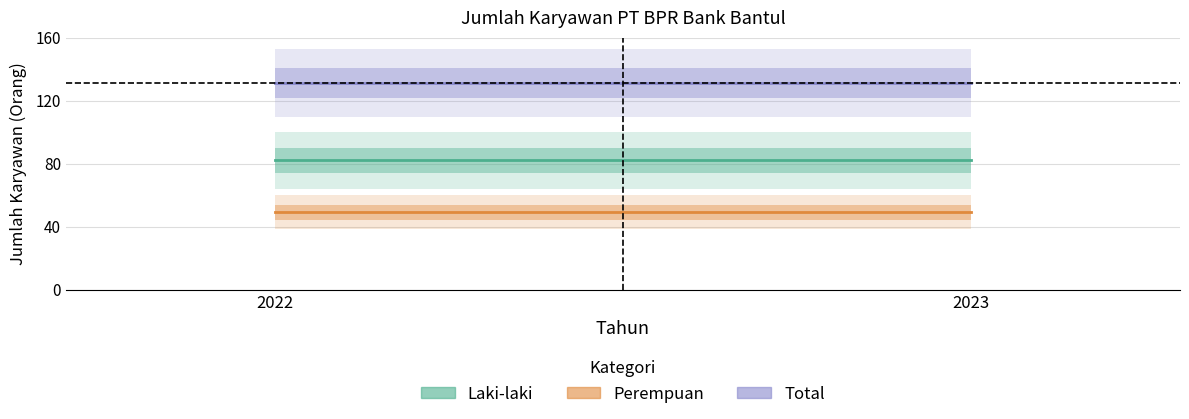

Does the chart have visible grid lines?

Yes